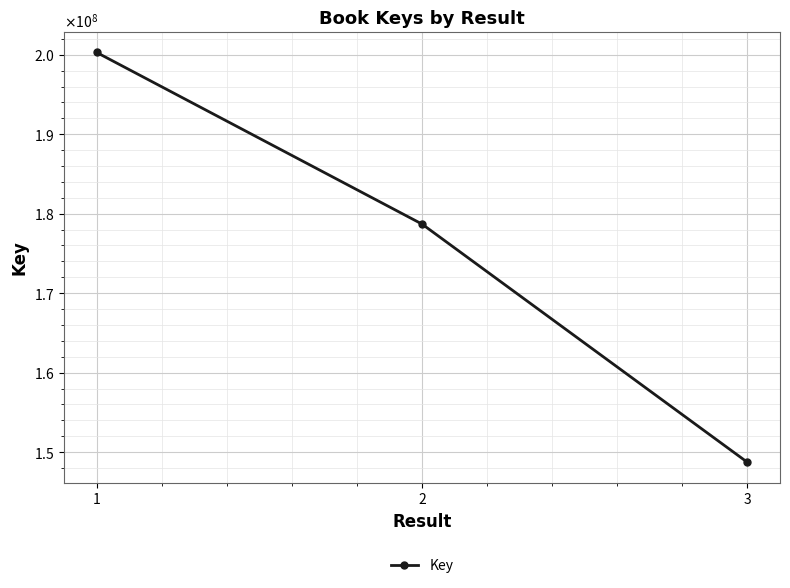

Is this an area chart (filled region under the line)?

No